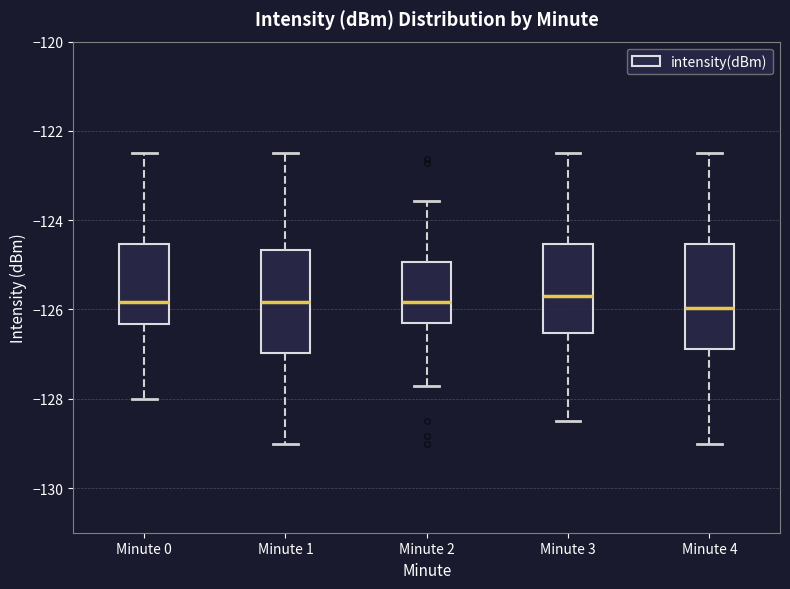

Where does the lower whisker of the box for Minute 4 end on the y-axis? The values are not printed on the chart, so give them approximately, as read against the axis.

-129.0